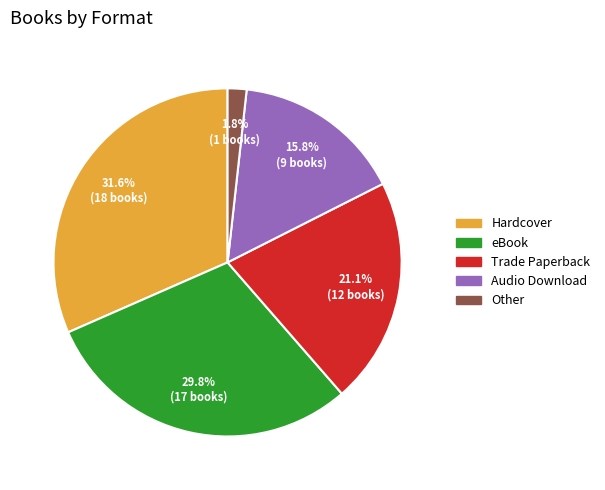

Does Audio Download represent more than half of the total?

No